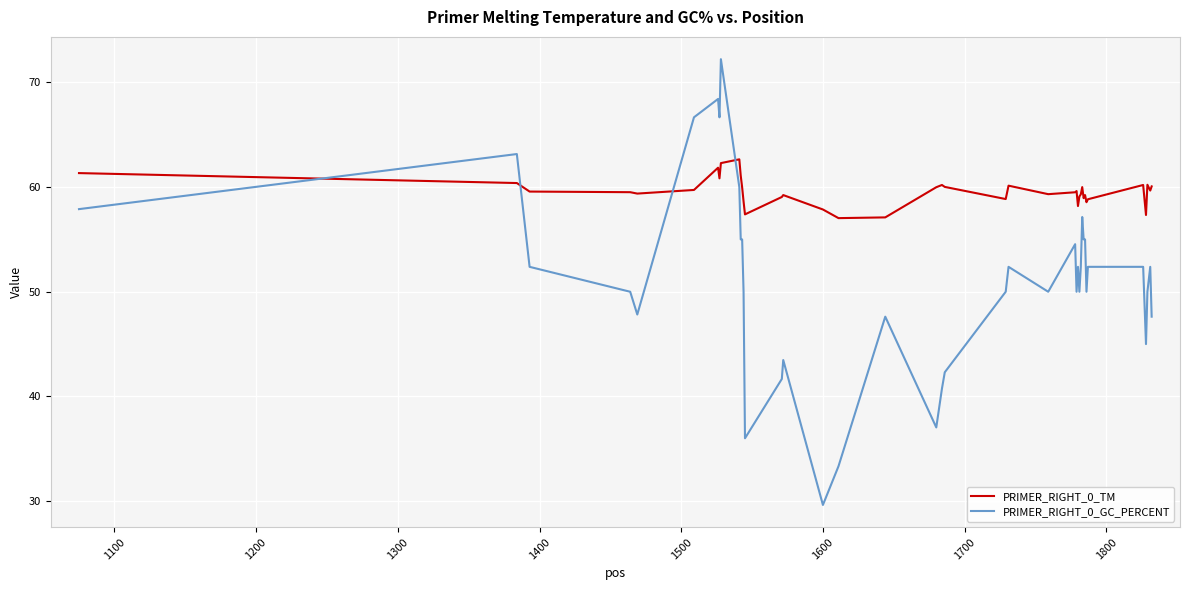

Is this an area chart (filled region under the line)?

No